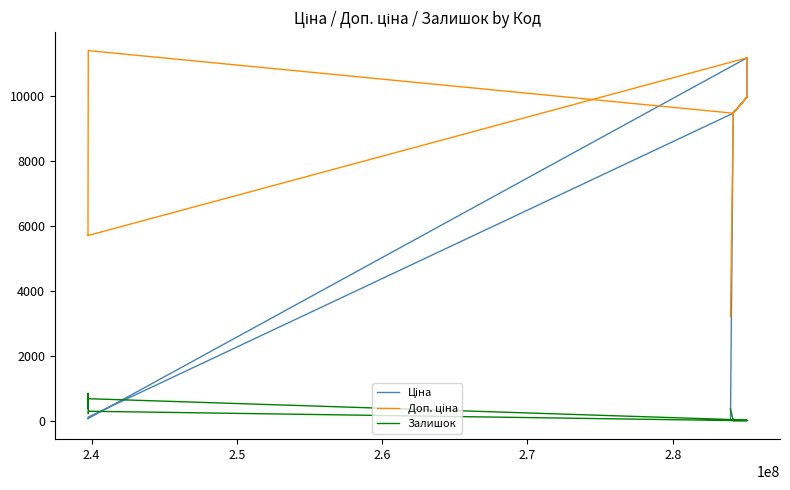

What is the value of the Доп. ціна point at the 17th from the left?

11188.2